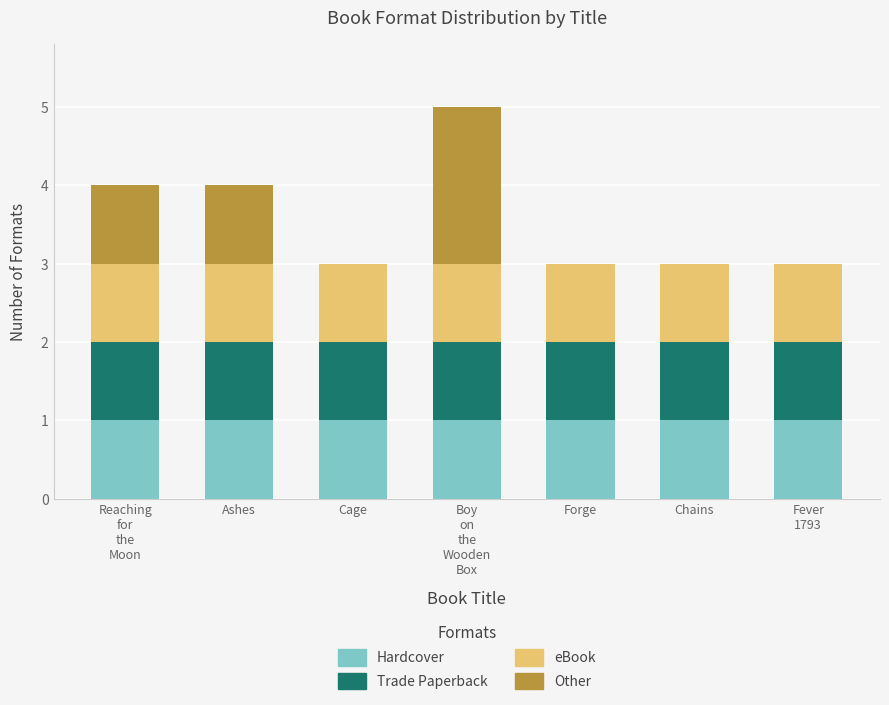

The value of Hardcover at Ashes is 1. True or false?

True